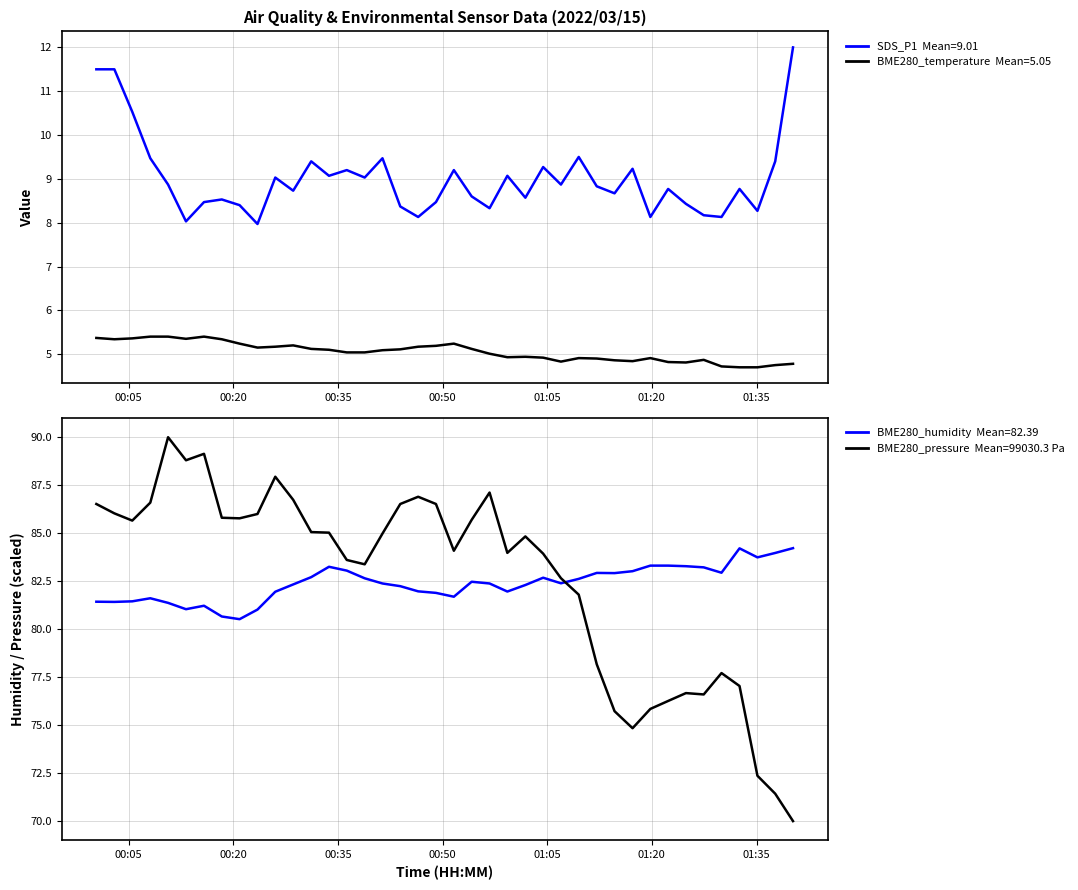

Does the chart have visible grid lines?

Yes